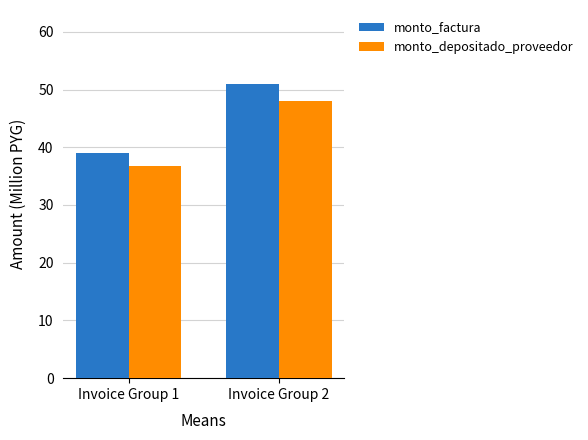

The monto_depositado_proveedor series shows 82.0 at Invoice Group 2. True or false?

False